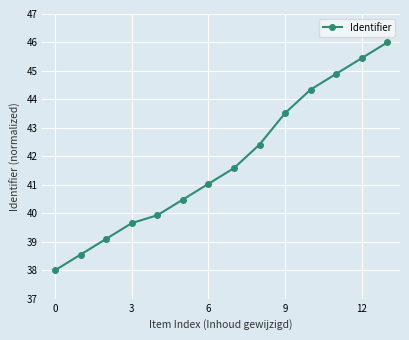

How many data points does each series have?

14